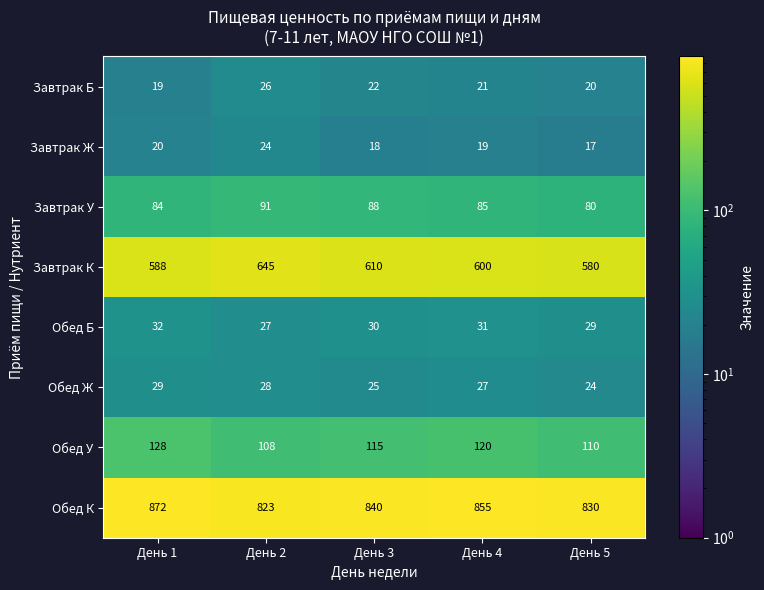

Rank the series at День 4 from highest to lowest value.

Обед К, Завтрак К, Обед У, Завтрак У, Обед Б, Обед Ж, Завтрак Б, Завтрак Ж